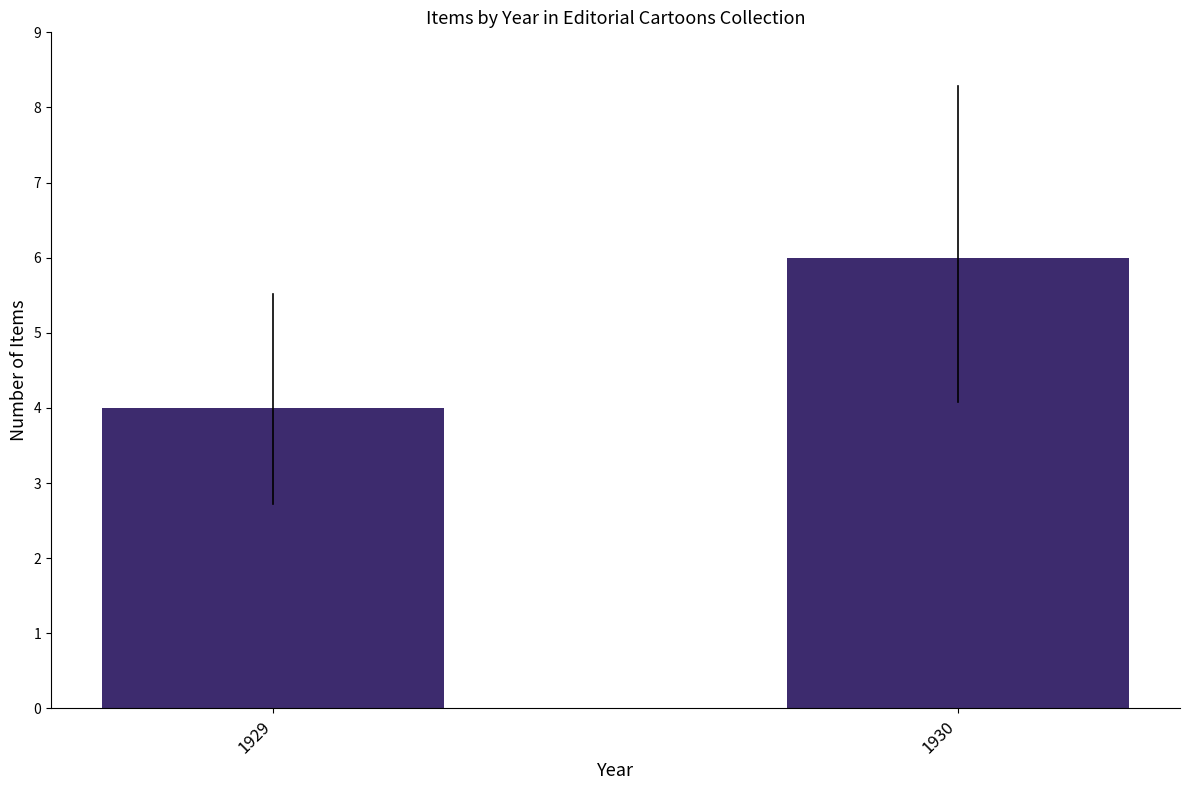

What is the approximate value at 1930?

6